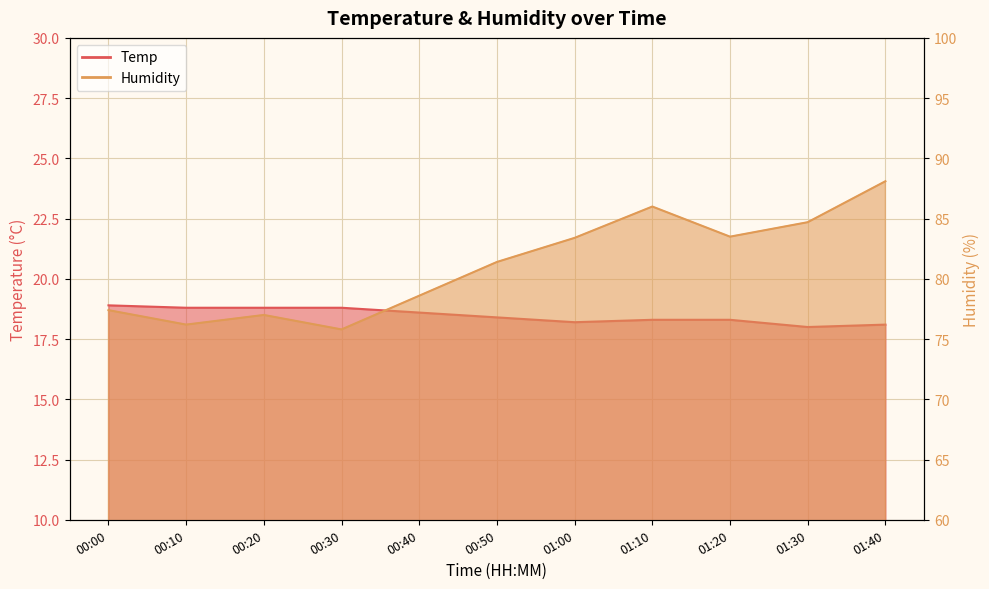

What is the approximate value of Temp at 00:40?

18.6